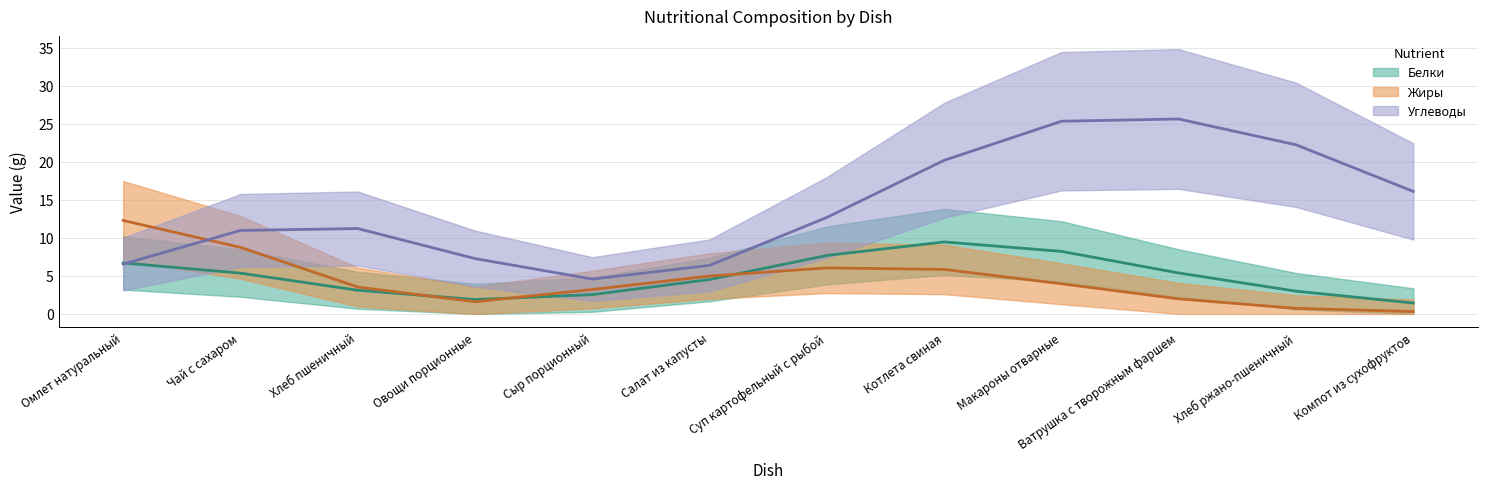

Read the Жиры (trend) value at Котлета свиная.

5.9